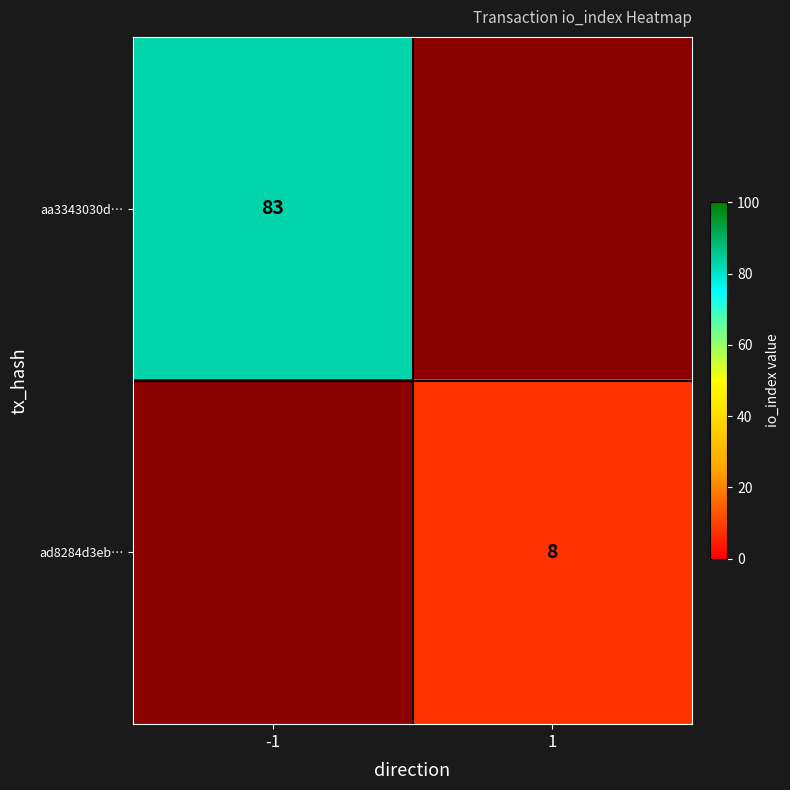

What is the total value across all series at -1?

83